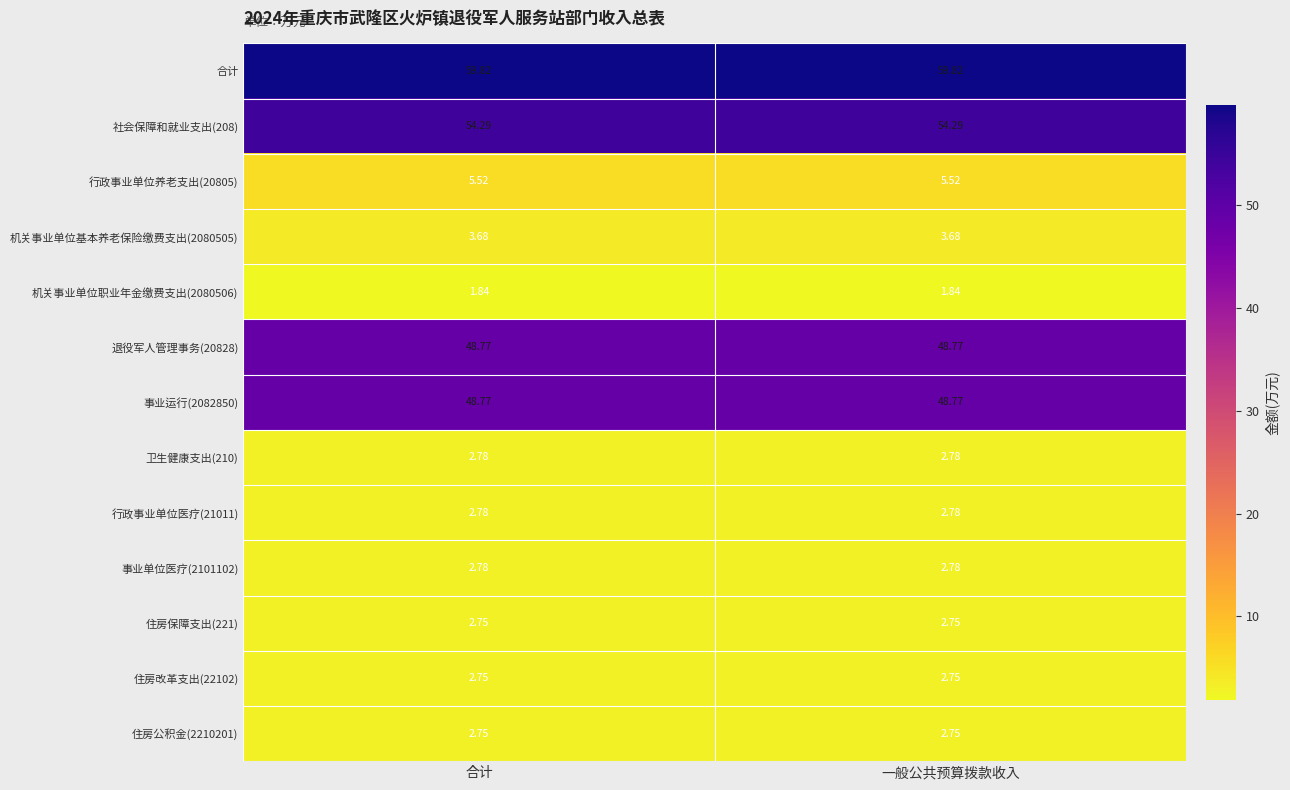

Is the value of 住房改革支出(22102) at 一般公共预算拨款收入 greater than the value of 行政事业单位医疗(21011) at 合计?

No